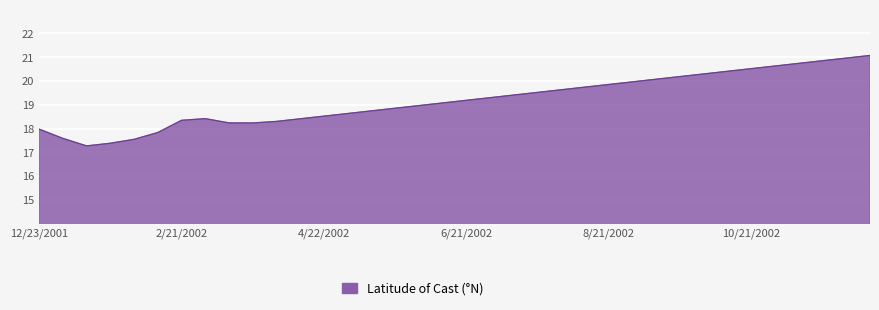

What is the difference between the maximum and minimum values?

3.8